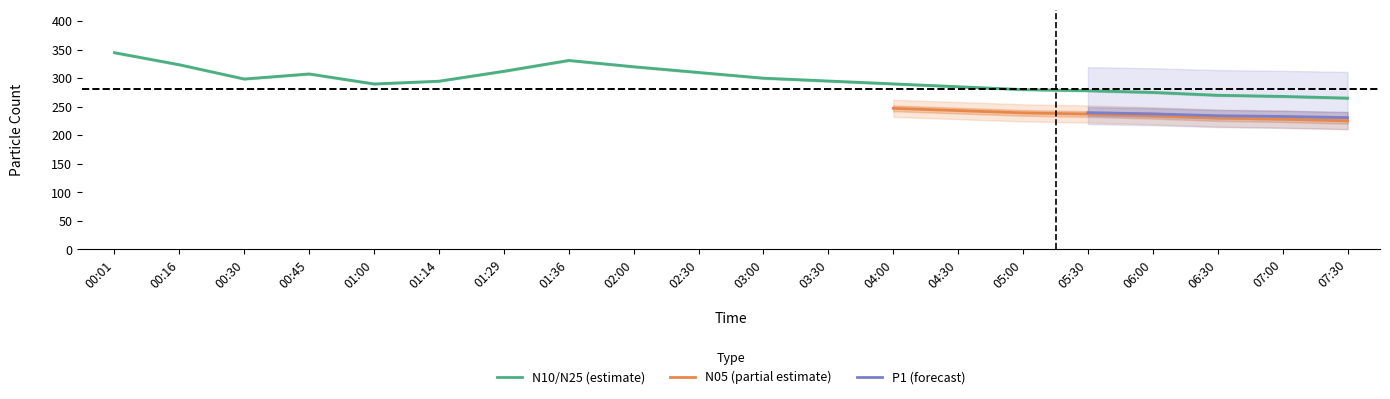

At which label does N1 first exceed 293?

00:01